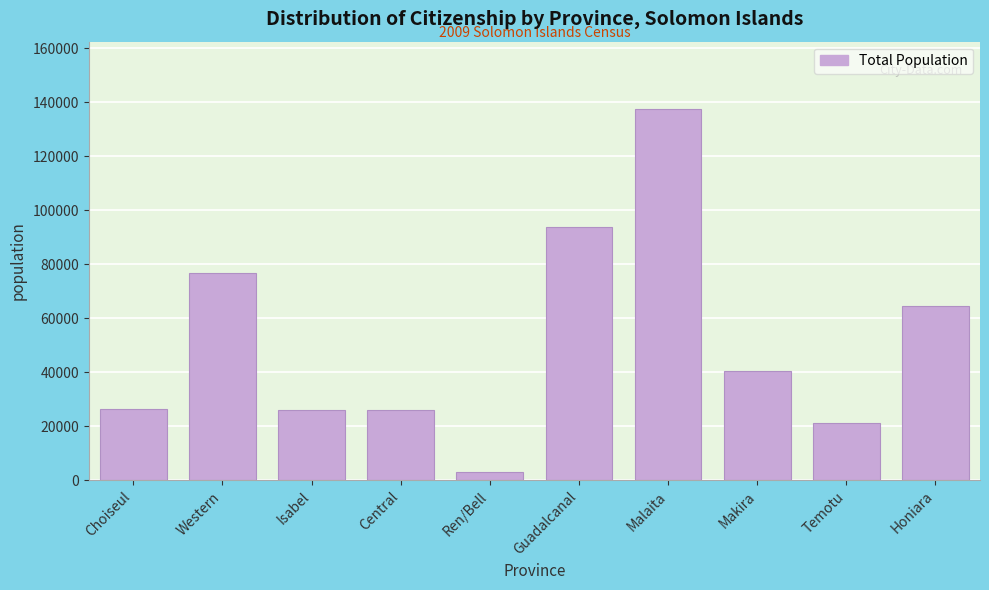

Read the value at Honiara, to the nearest 50.

64600